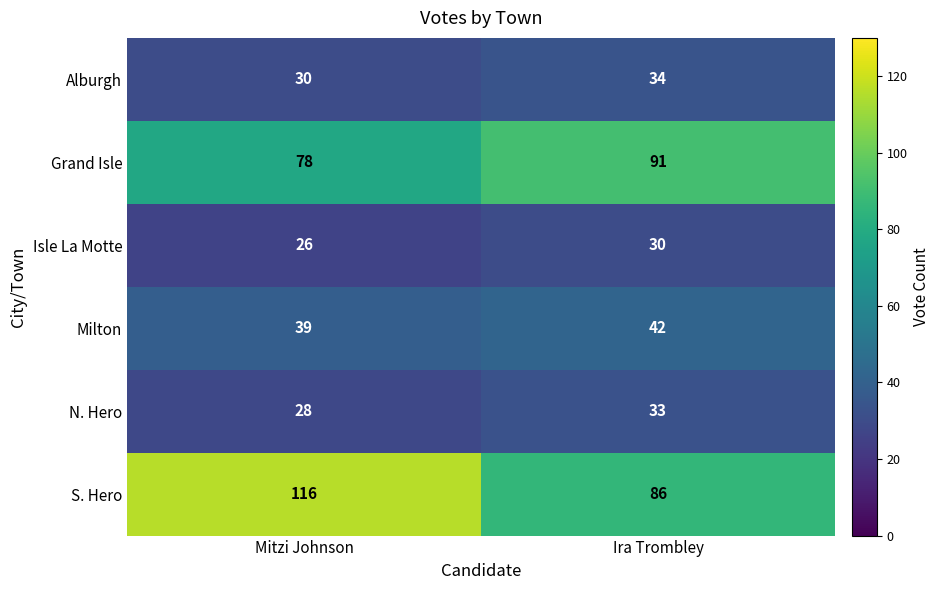

What value does the Isle La Motte series have at Mitzi Johnson?

26